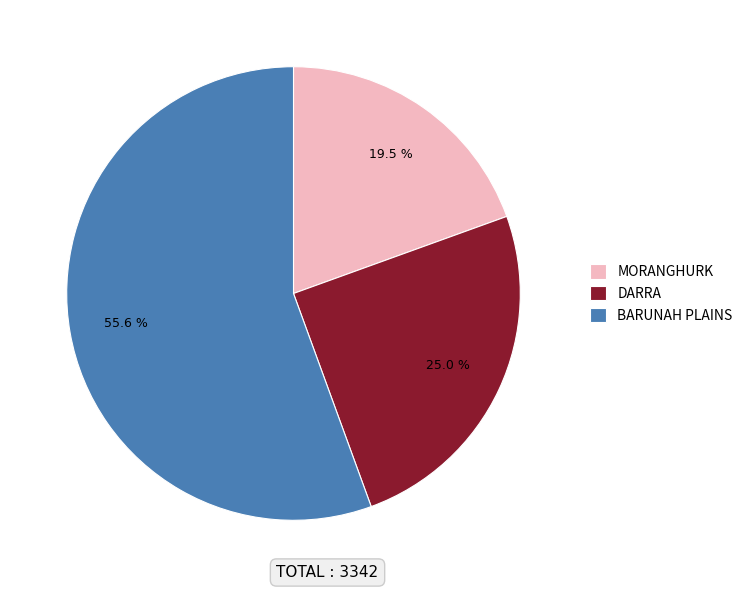

Between DARRA and BARUNAH PLAINS, which is larger?

BARUNAH PLAINS